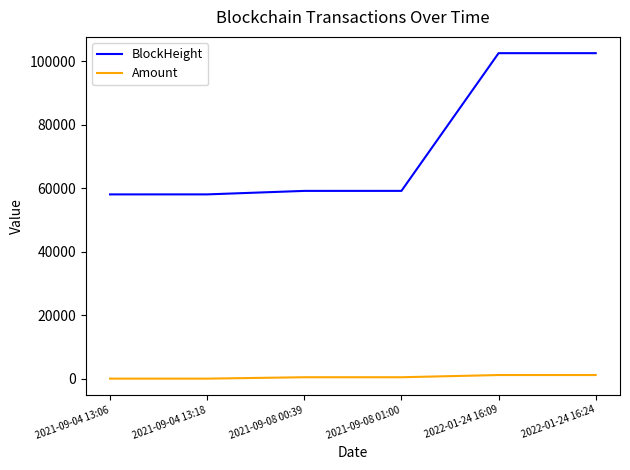

What is the sum of all Amount values?

3731.2